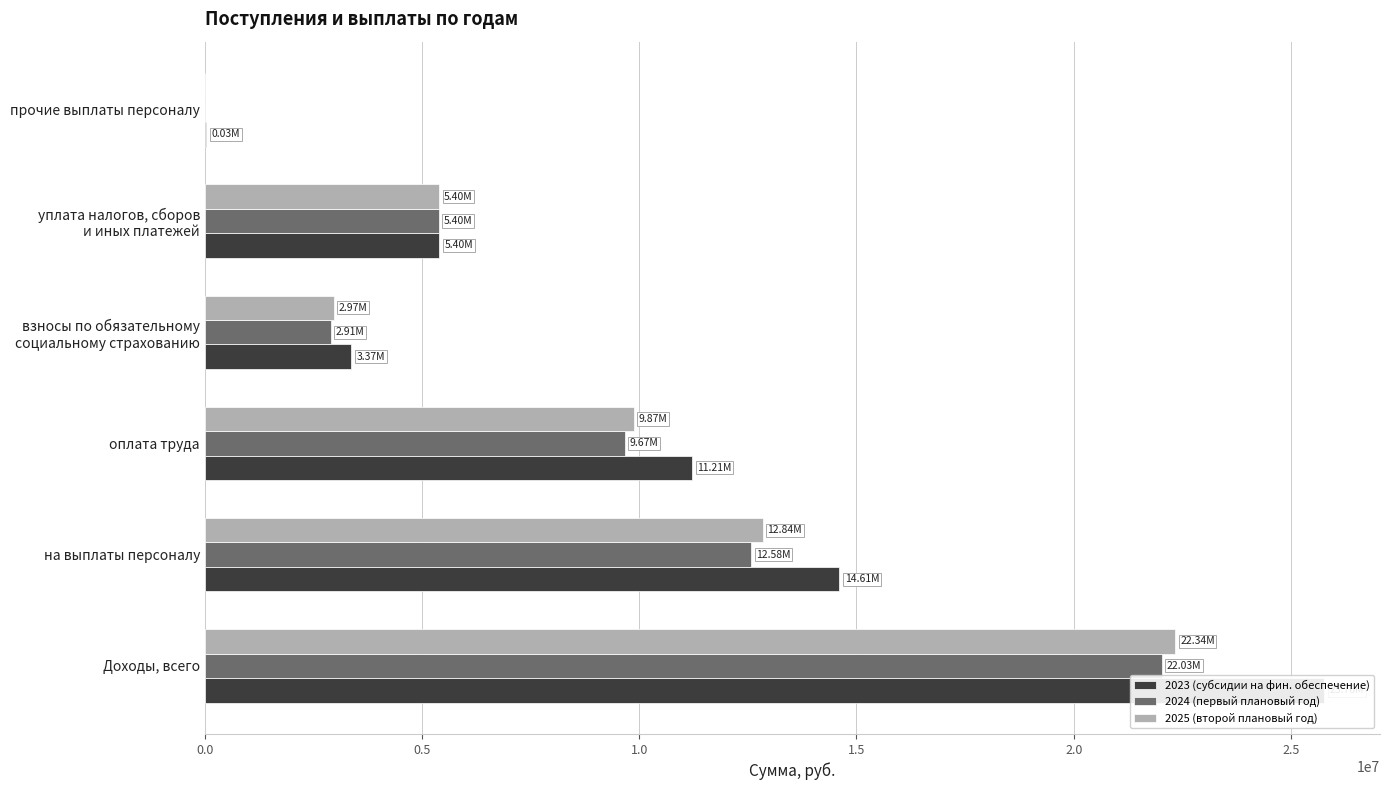

How many data points in 2025 (второй плановый год) are less than 9872235?

3